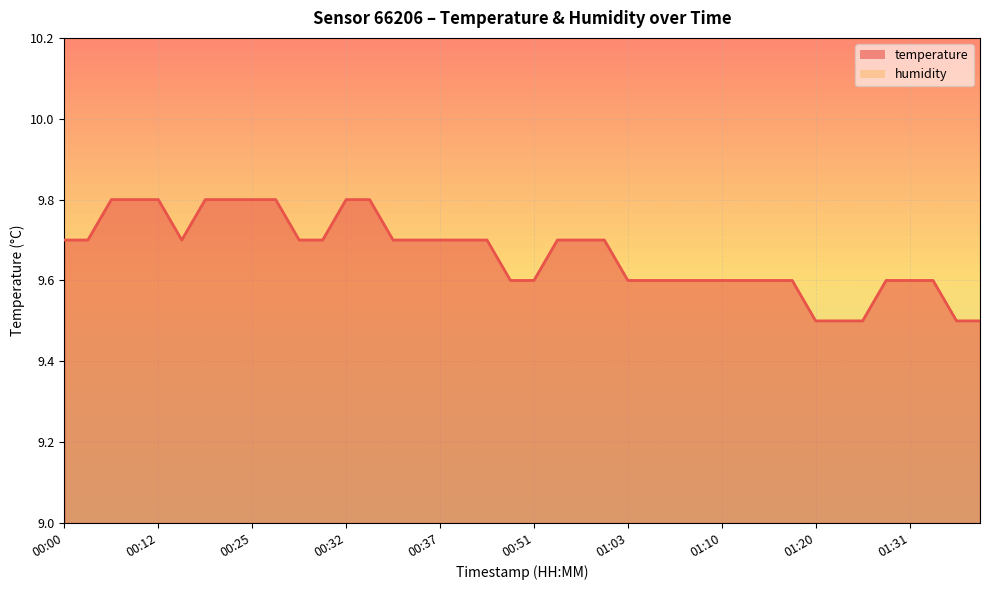

Is it true that the value at 00:20 is 9.8?

True